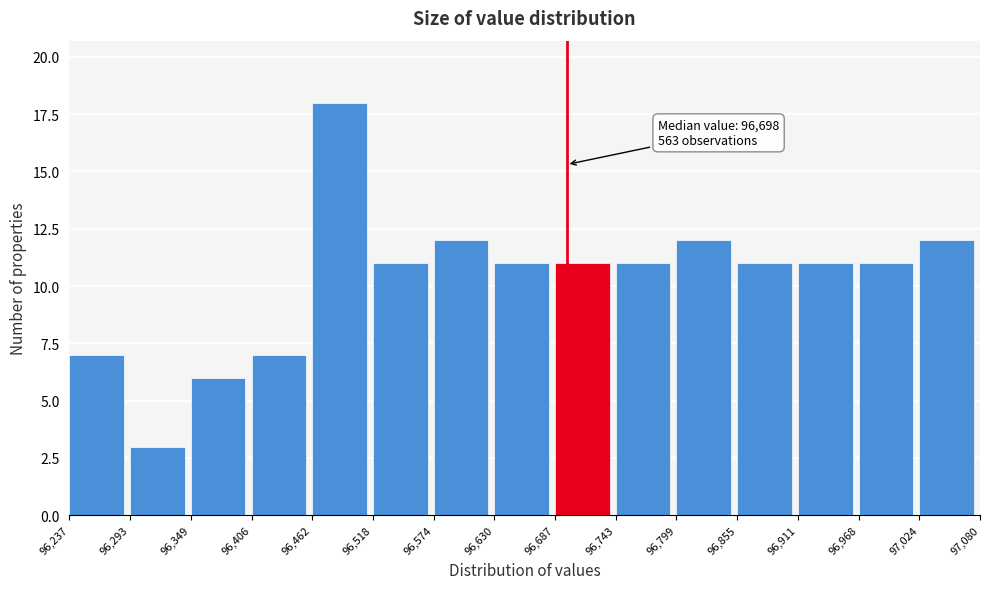

Over which range of the x-axis is the bar tallest?

96,462 to 96,518